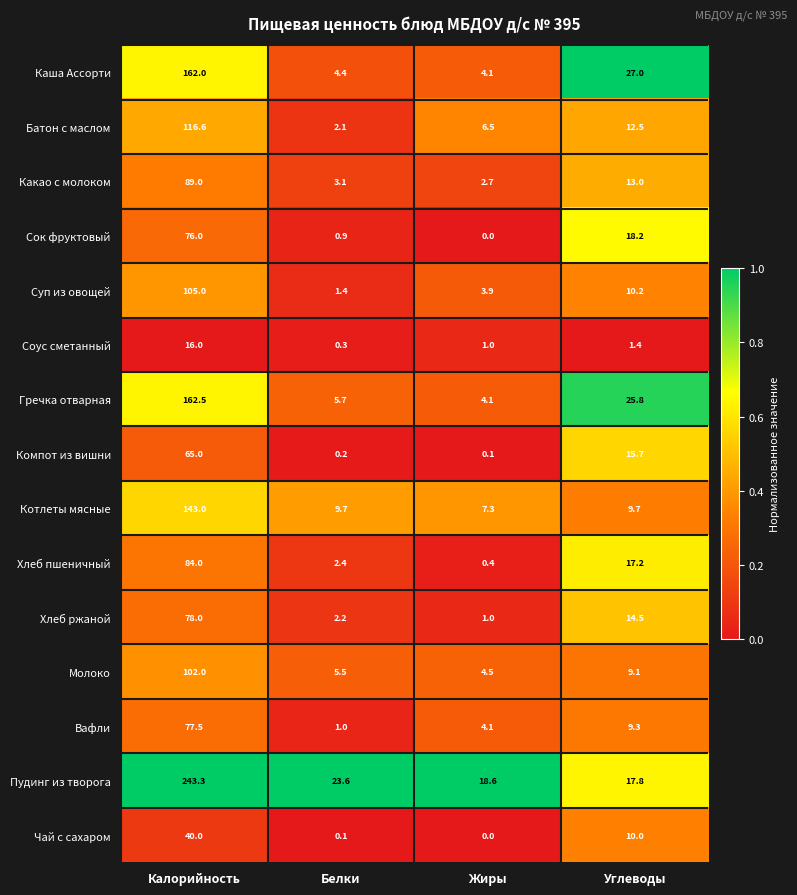

Which label corresponds to the smallest value in the chart?

Жиры